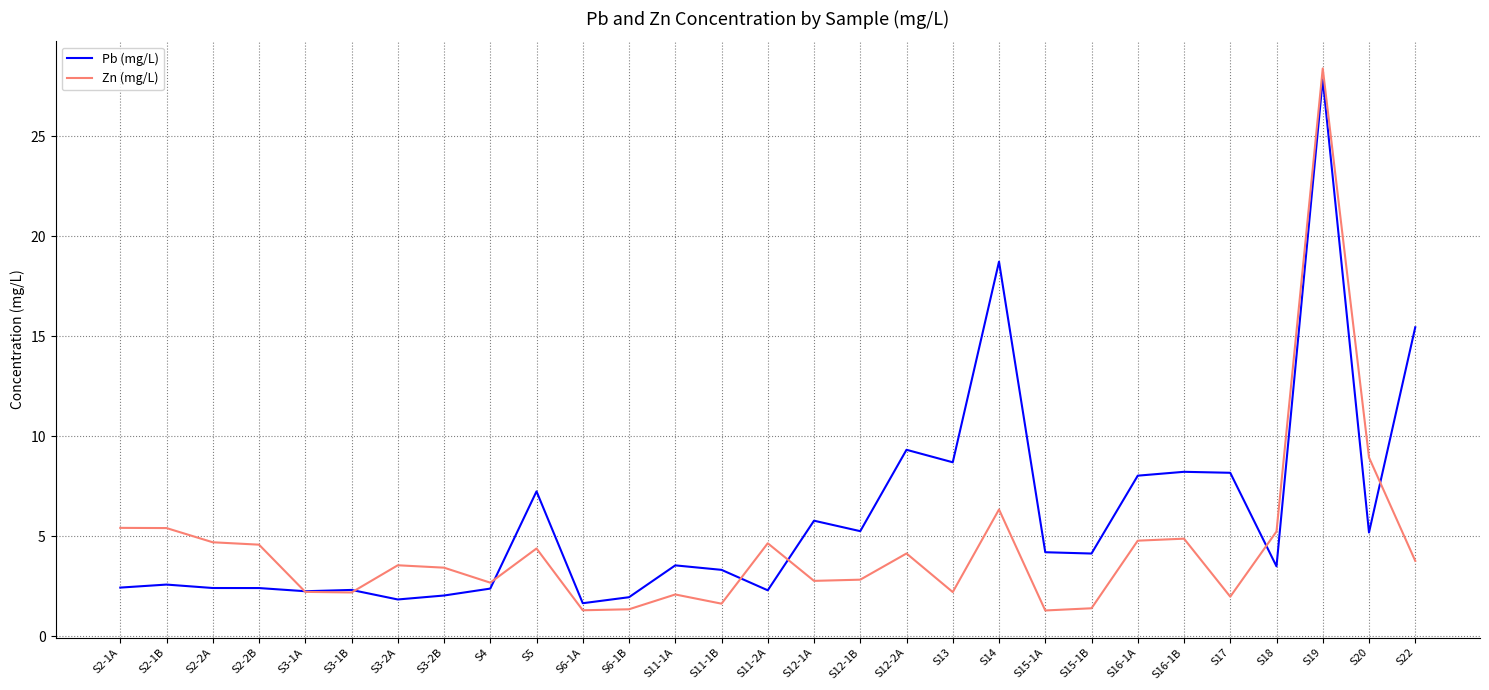

At how many categories does at least one series exceed 21?

1